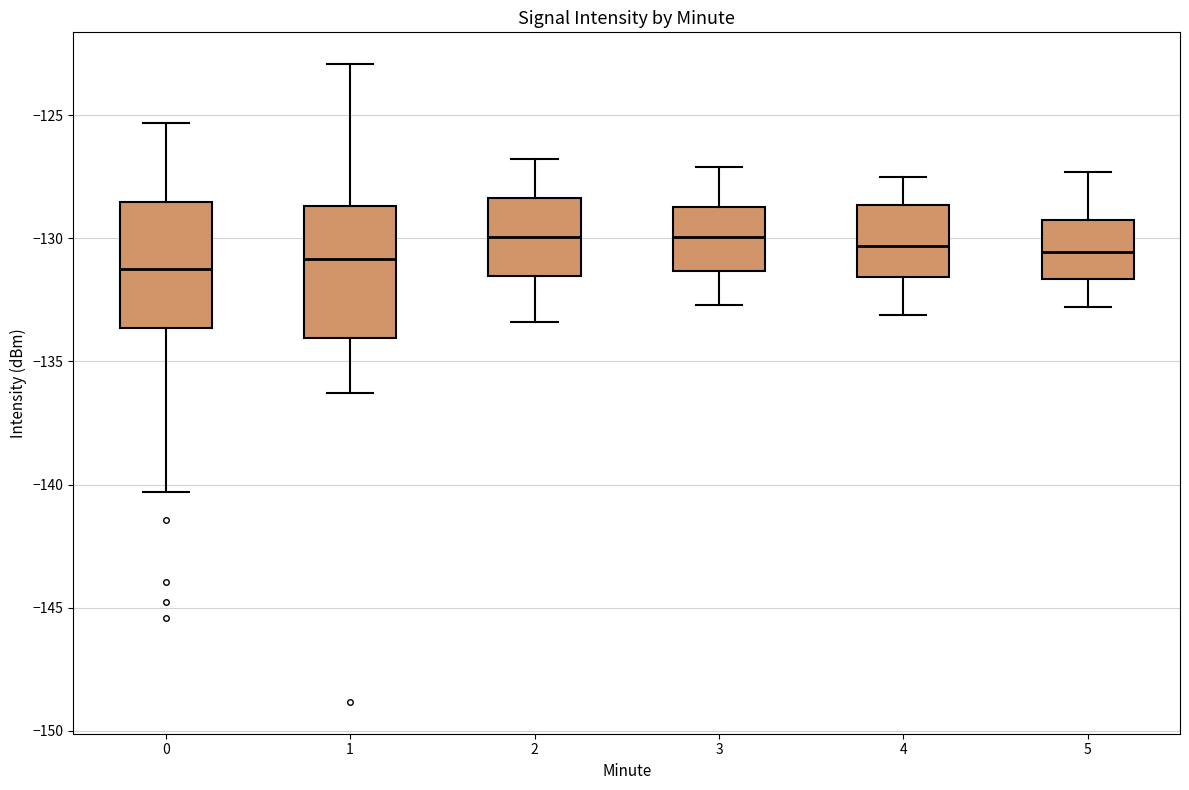

Where is the lower edge of the box at x = 4 on the y-axis? The values are not printed on the chart, so give them approximately, as read against the axis.

-131.5